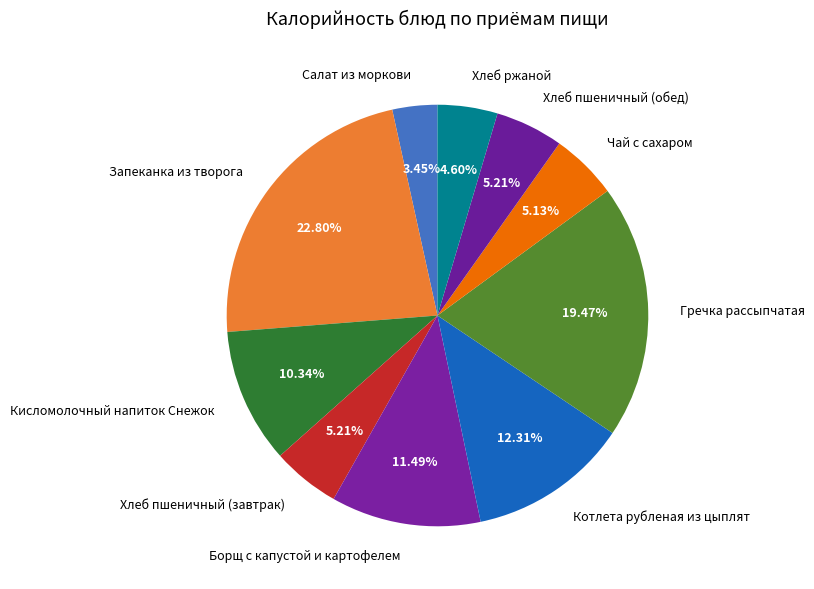

To the nearest percent, what percentage of the pie is Борщ с капустой и картофелем?

11%